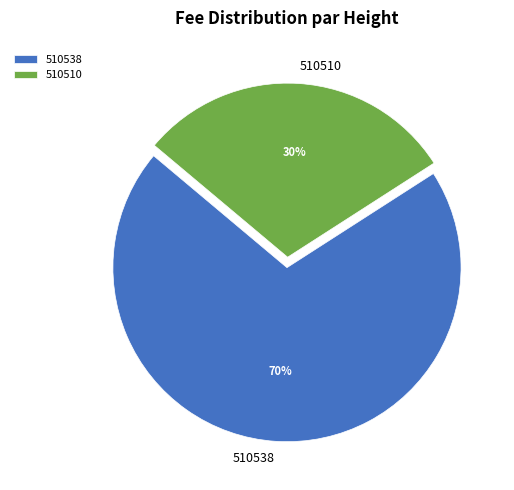

To the nearest percent, what is the difference between the 510510 and 510538 slice percentages?

40%